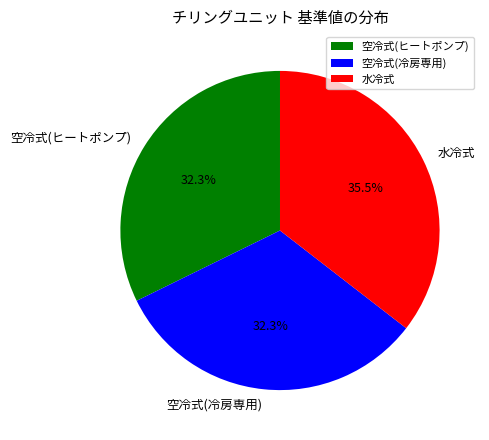

Combined, do 空冷式(ヒートポンプ) and 水冷式 account for over 50%?

Yes